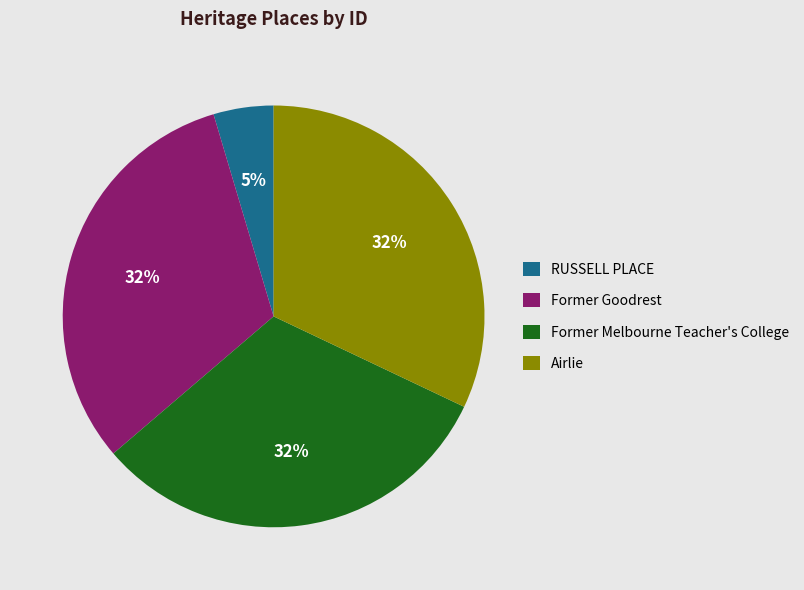

To the nearest percent, what is the combined percentage of Former Goodrest and Former Melbourne Teacher's College?

63%